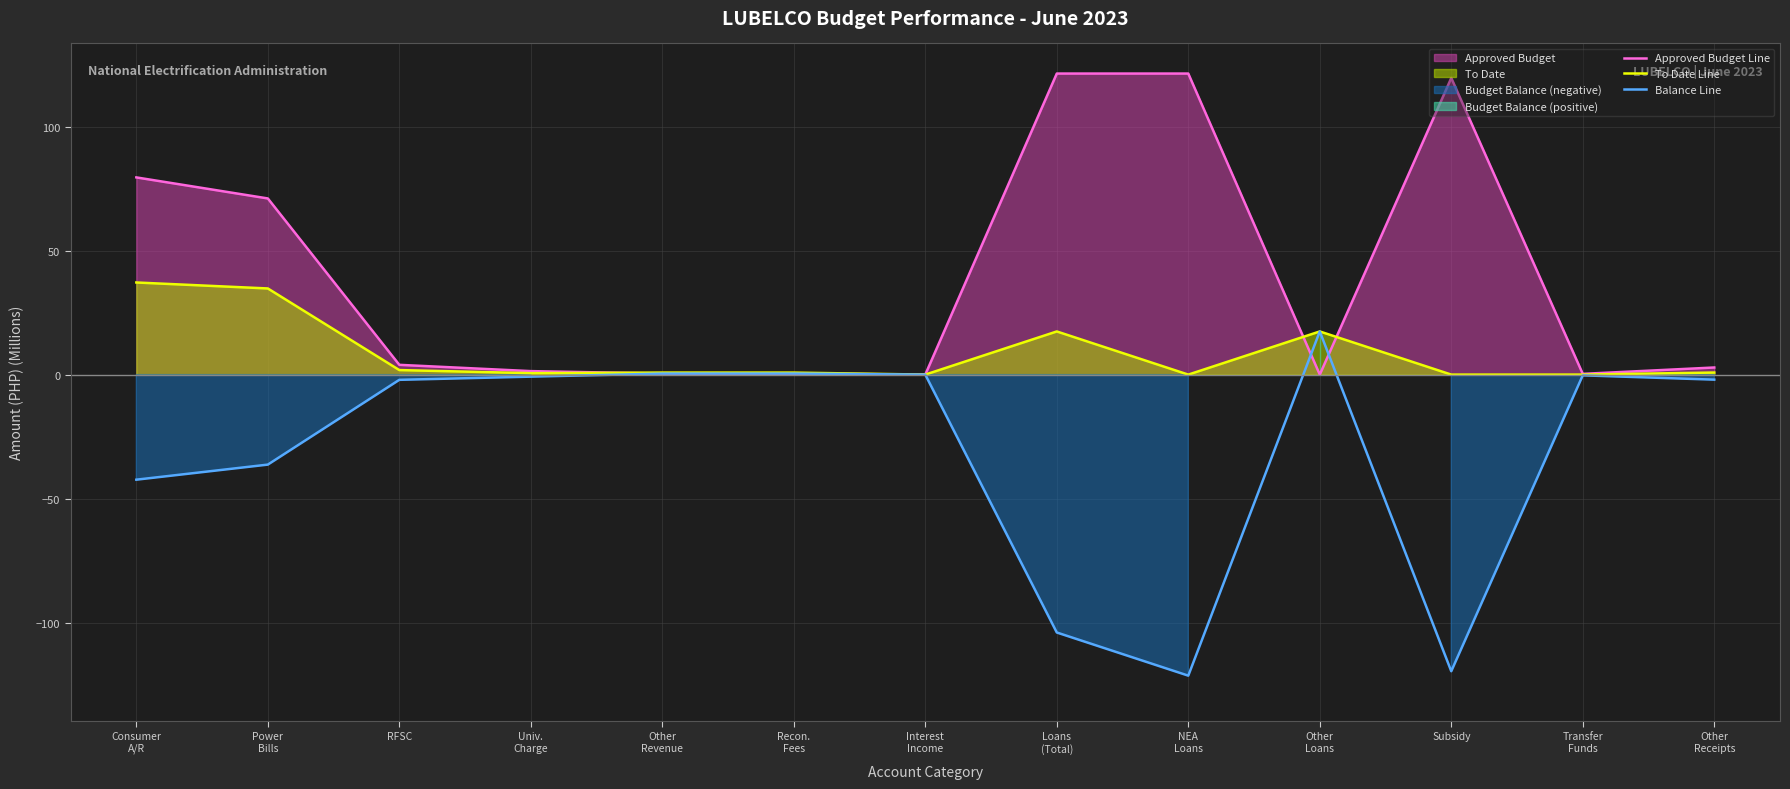

What is the sum of all Approved Budget Line values?

522.4